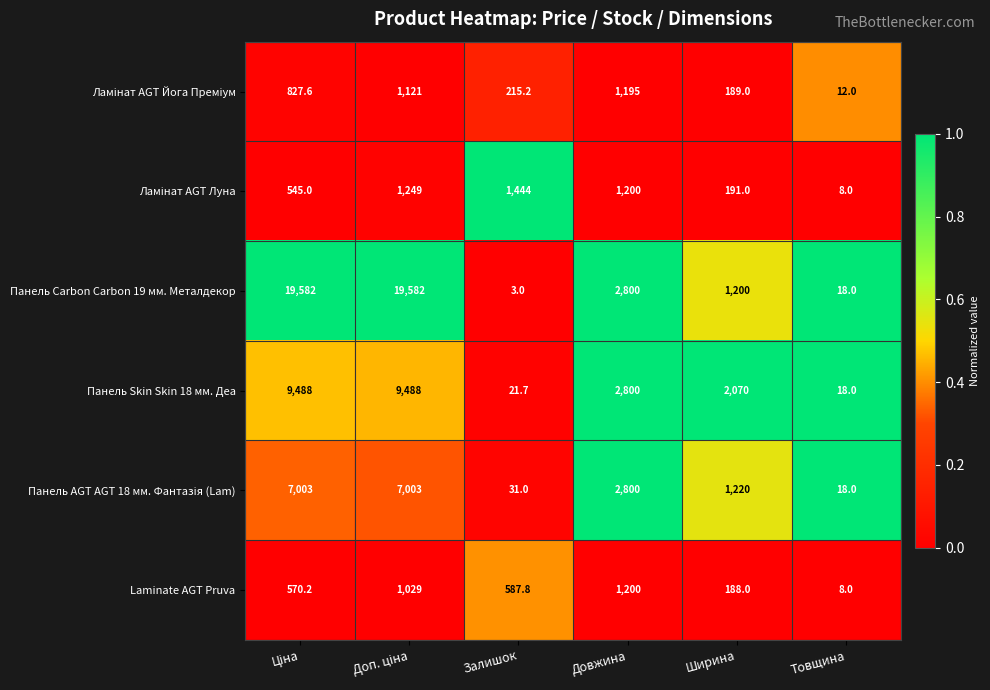

What is the sum of all Панель Skin Skin 18 мм. Деа values?

23885.7